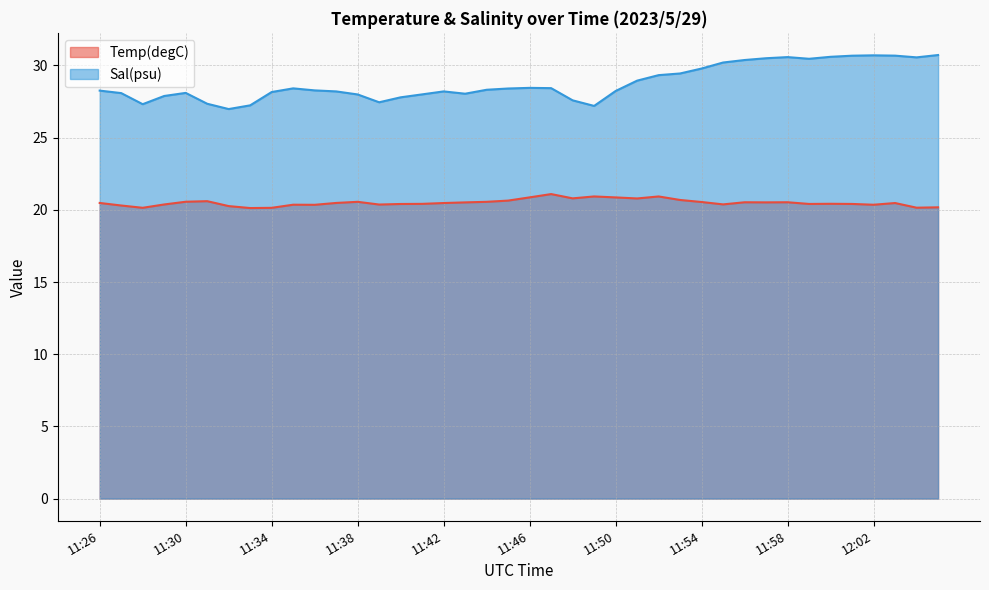

How many lines are shown in the chart?

2